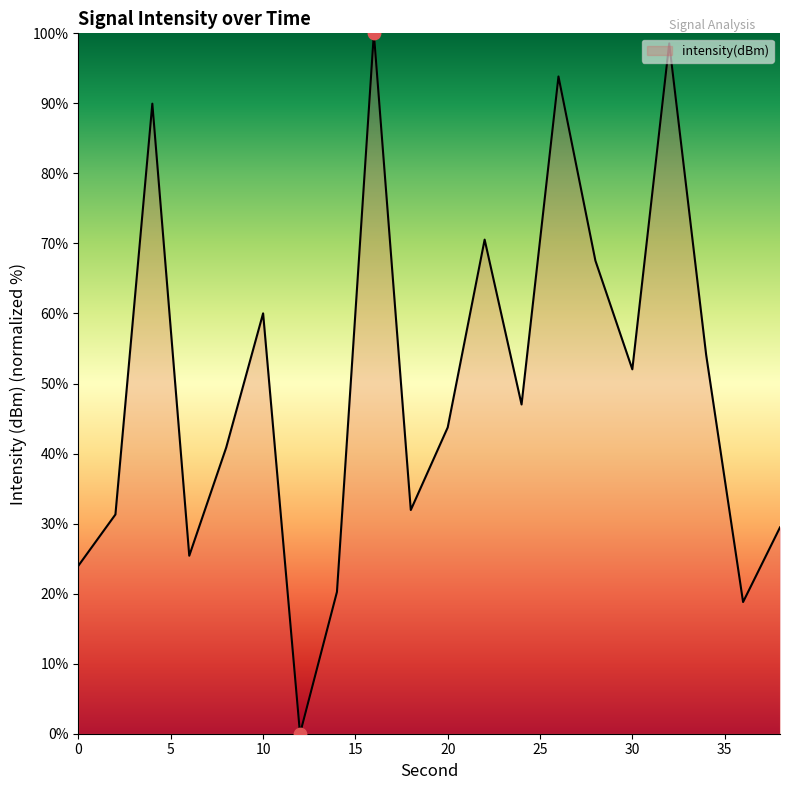

What is the greatest value displayed?

100.0